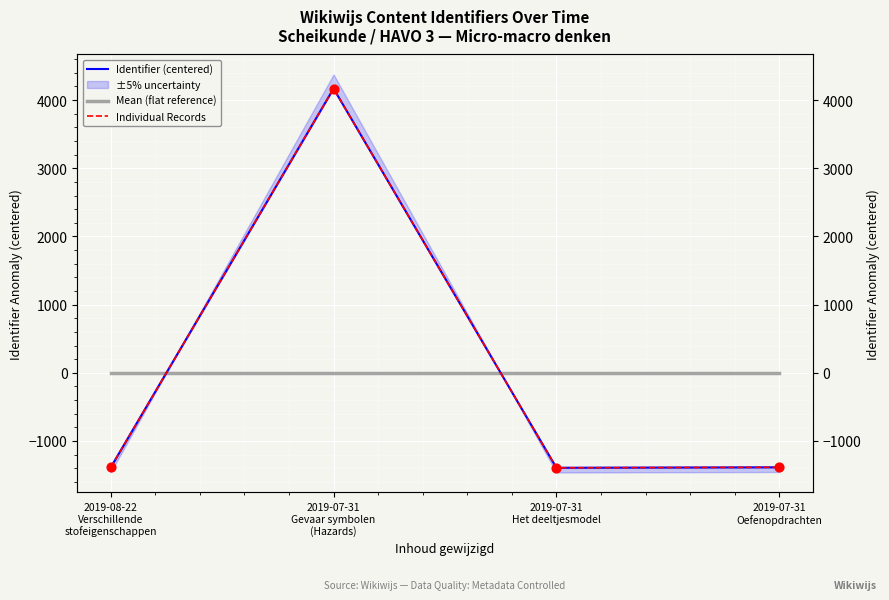

At how many categories does at least one series exceed 4020?

1